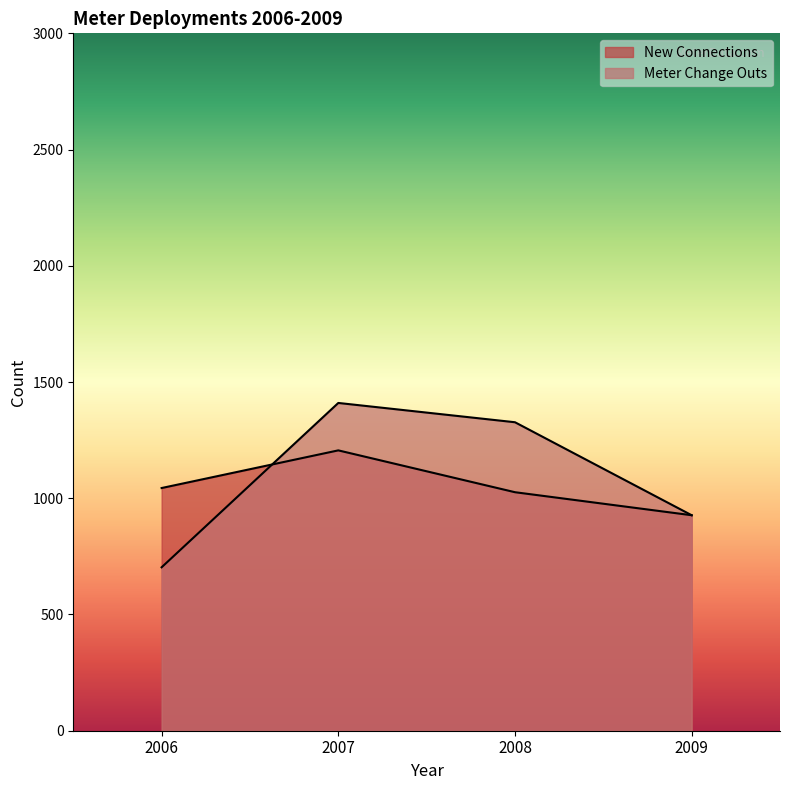

True or false: New Connections and Meter Change Outs cross at least once.

True